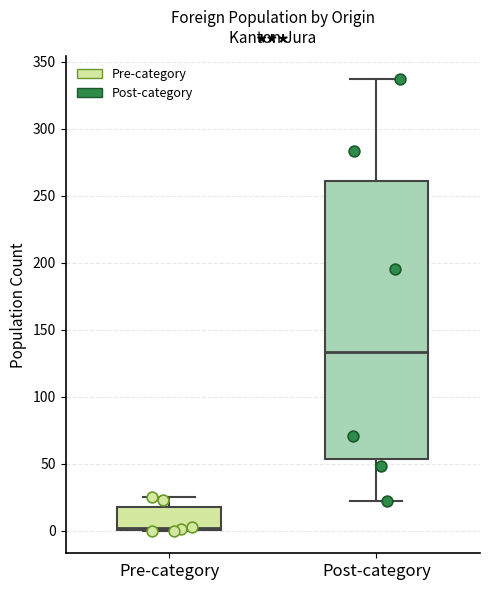

Where does the upper whisker of the box for Pre-category end on the y-axis? The values are not printed on the chart, so give them approximately, as read against the axis.

25